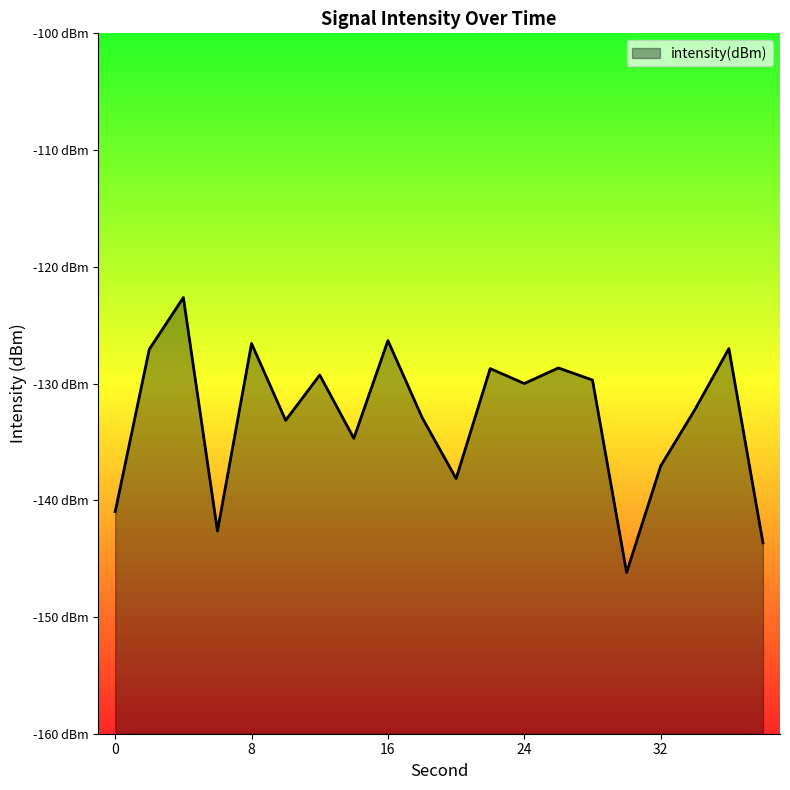

How many data points are above -129?

7